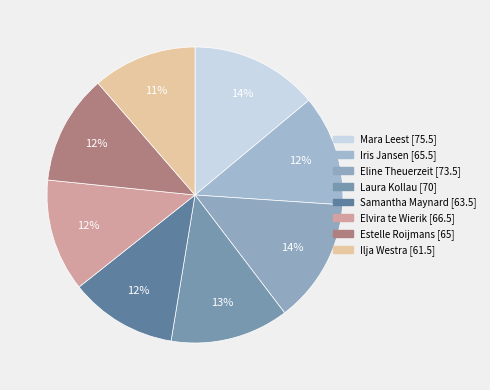

To the nearest percent, what percentage of the pie is Estelle Roijmans?

12%